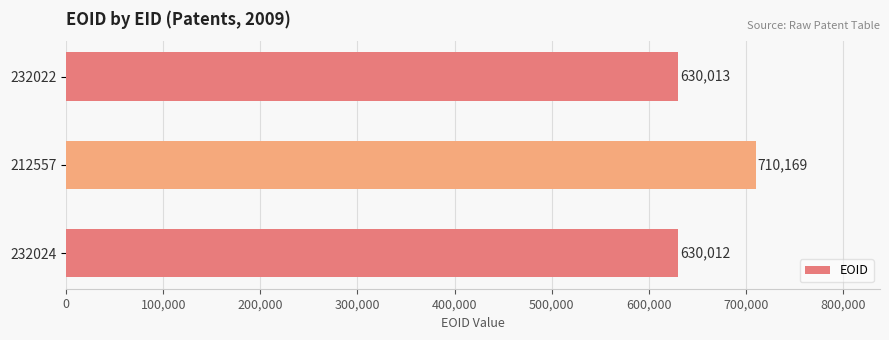

Approximately how many times larger is the value at 232022 compared to 212557?

0.9